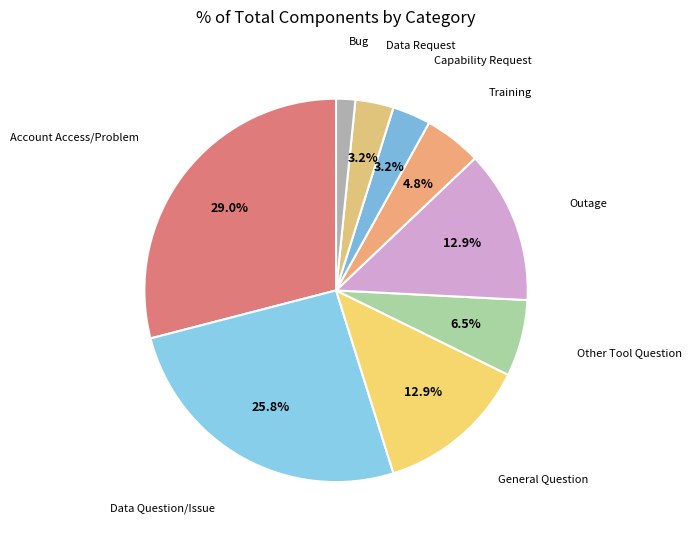

To the nearest percent, what is the difference between the largest and smallest slice percentages?

27%